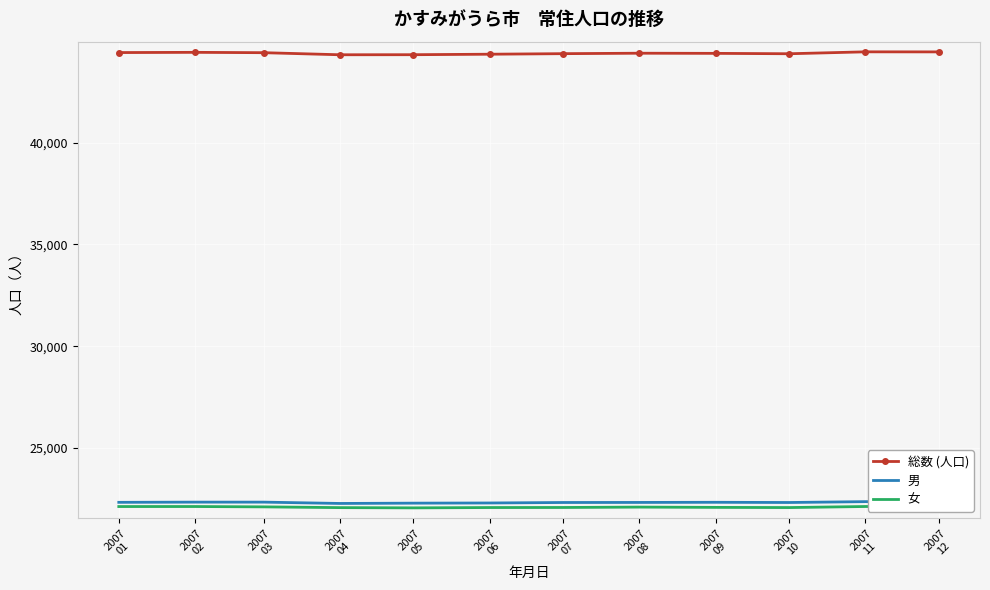

How many interior local peaks does the 女 series have?

2